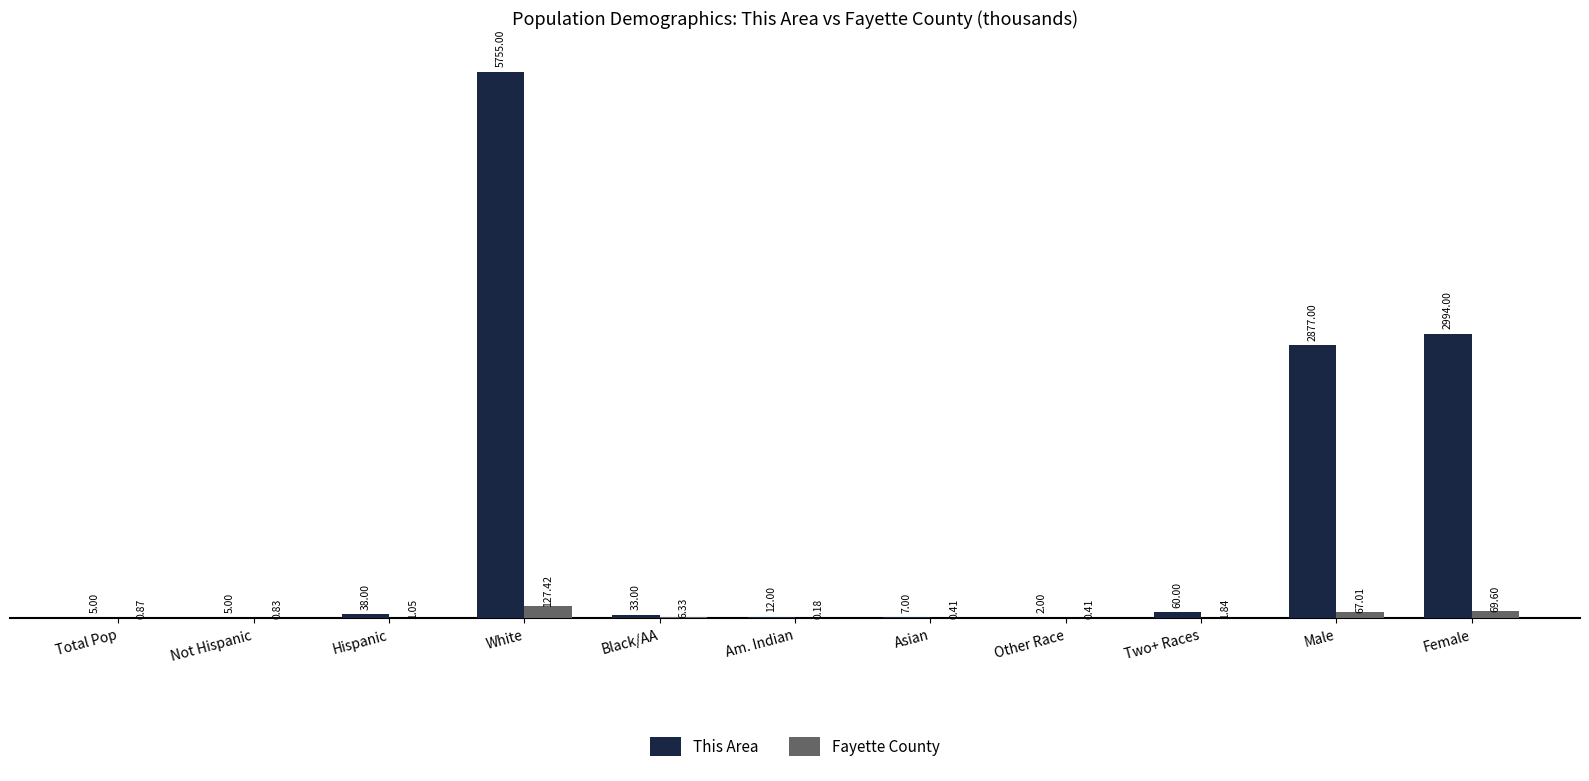

Where does the This Area series first go above 33?

Hispanic